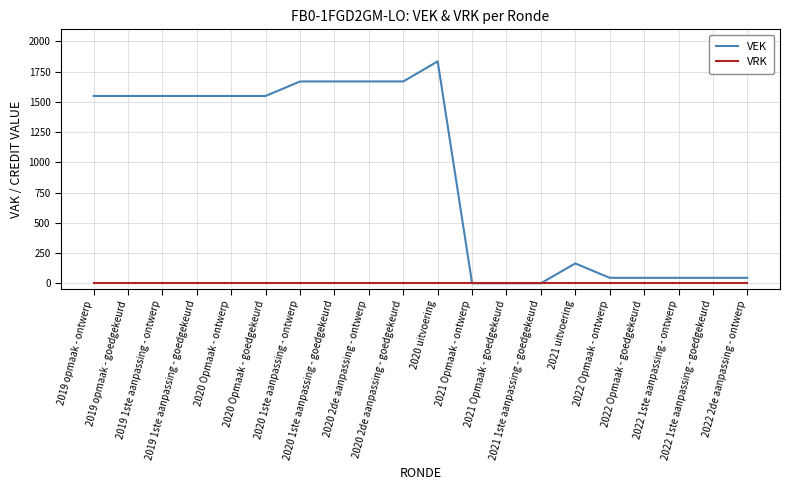

What is the difference between the VEK values at 2021 Opmaak - ontwerp and 2022 1ste aanpassing - ontwerp?

45